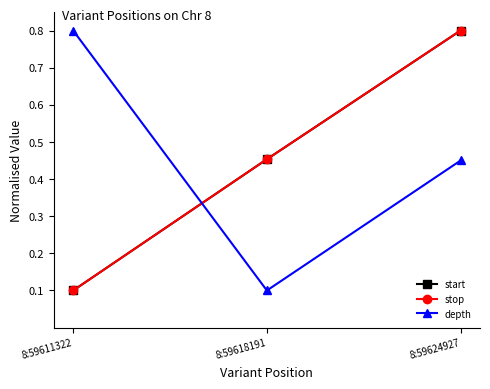

The stop series shows 0.3 at 8:59618191. True or false?

False